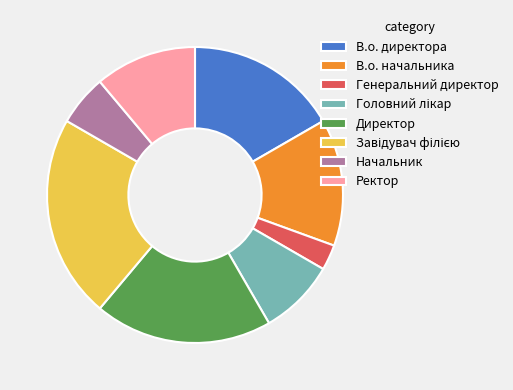

Is there any slice that represents more than half of the pie?

No